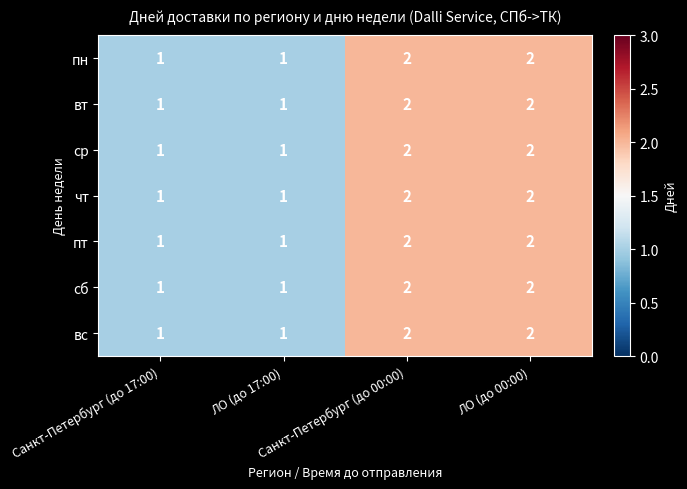

How many пт values are between 1 and 2?

4